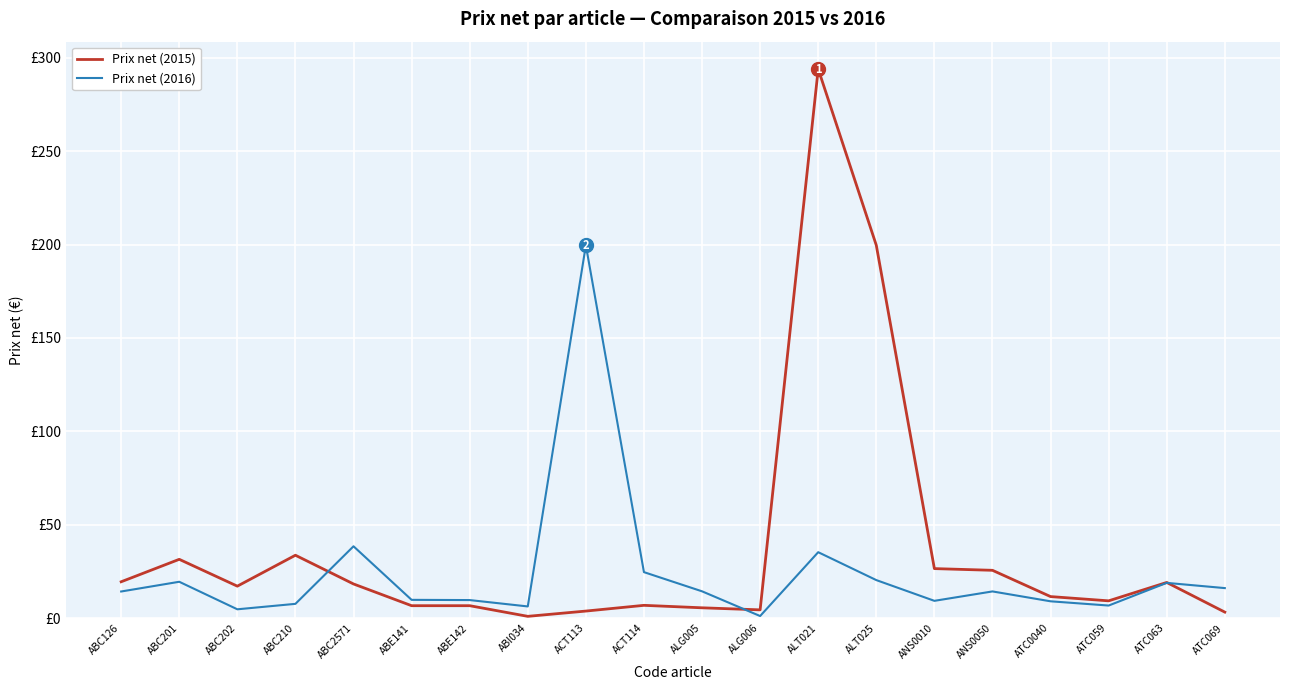

What is the label of the 12th point from the left?

ALG006